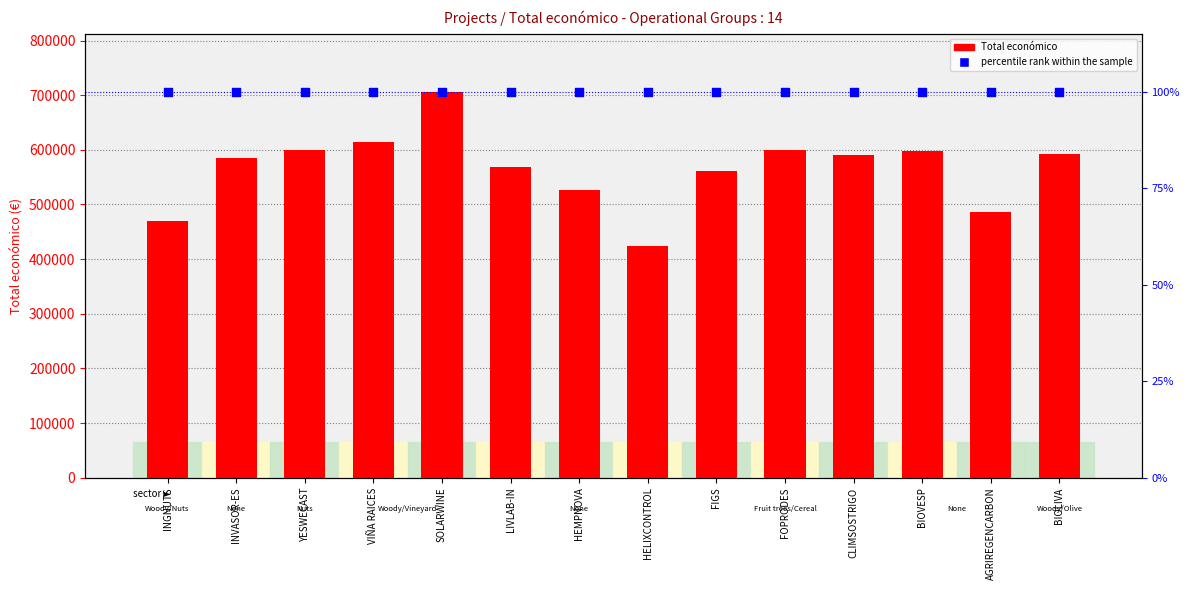

At which category is the sum across all series the highest?

SOLARWINE